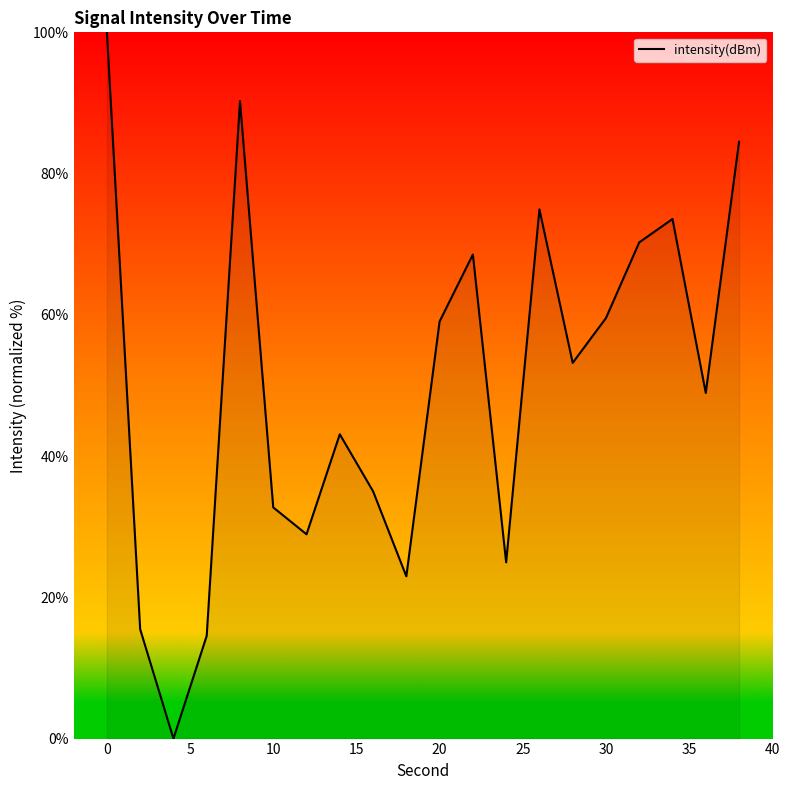

Count the number of categories in the chart.

20